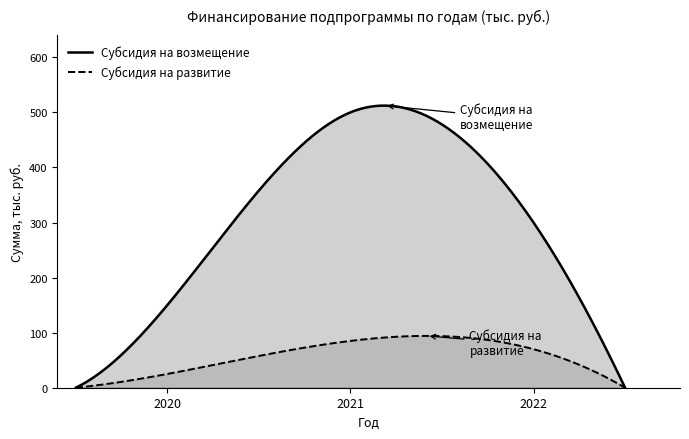

What is the minimum value for Субсидия на возмещение?

0.0